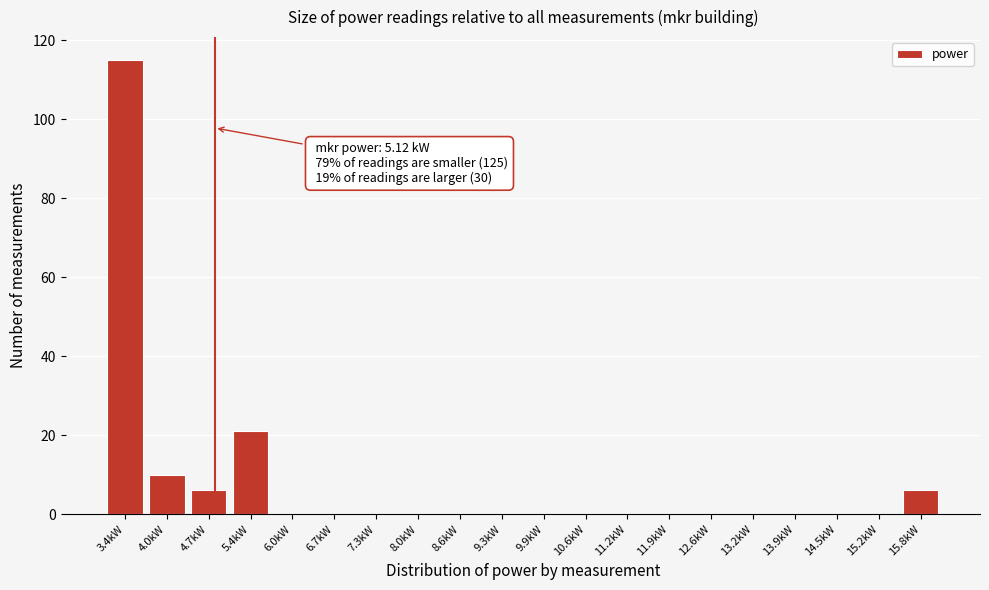

Reading left to right, list all the values displayed in this chart.

3.4kW=115	4.0kW=10	4.7kW=6	5.4kW=21	6.0kW=0	6.7kW=0	7.3kW=0	8.0kW=0	8.6kW=0	9.3kW=0	9.9kW=0	10.6kW=0	11.2kW=0	11.9kW=0	12.6kW=0	13.2kW=0	13.9kW=0	14.5kW=0	15.2kW=0	15.8kW=6